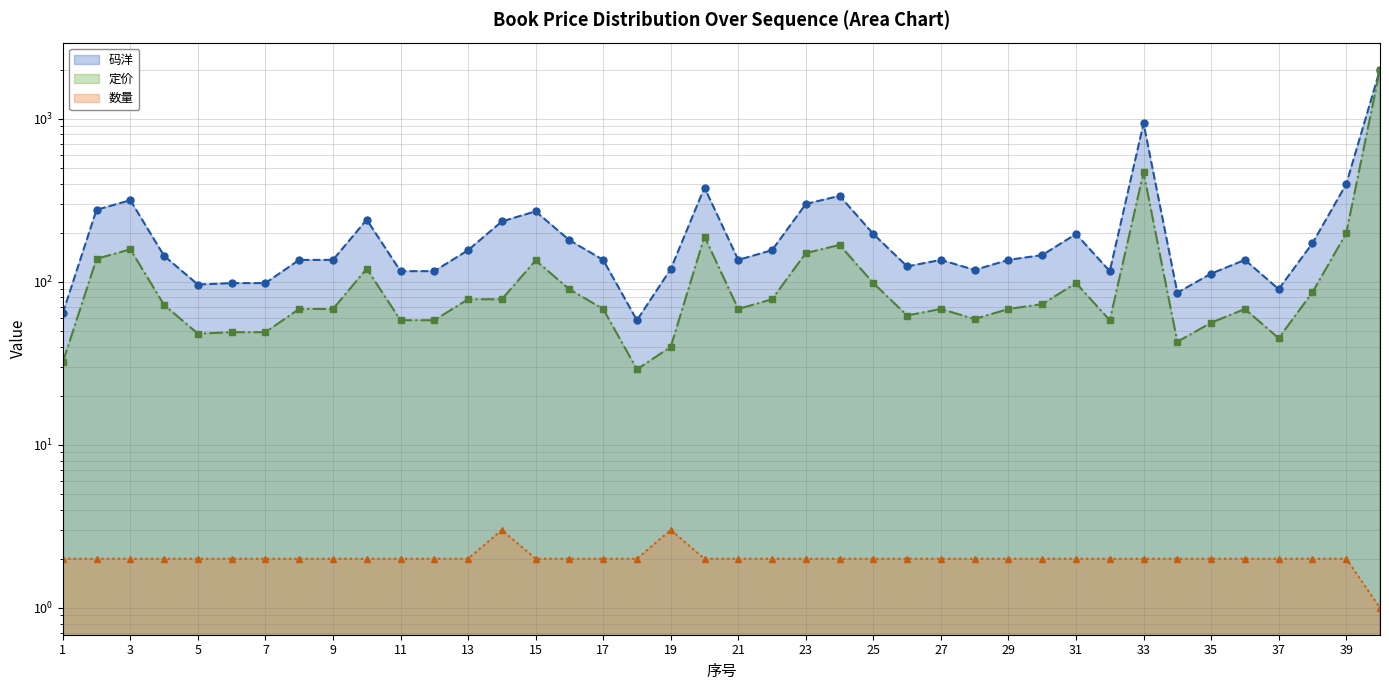

True or false: 定价 (line) has more than 2 interior local peaks.

True